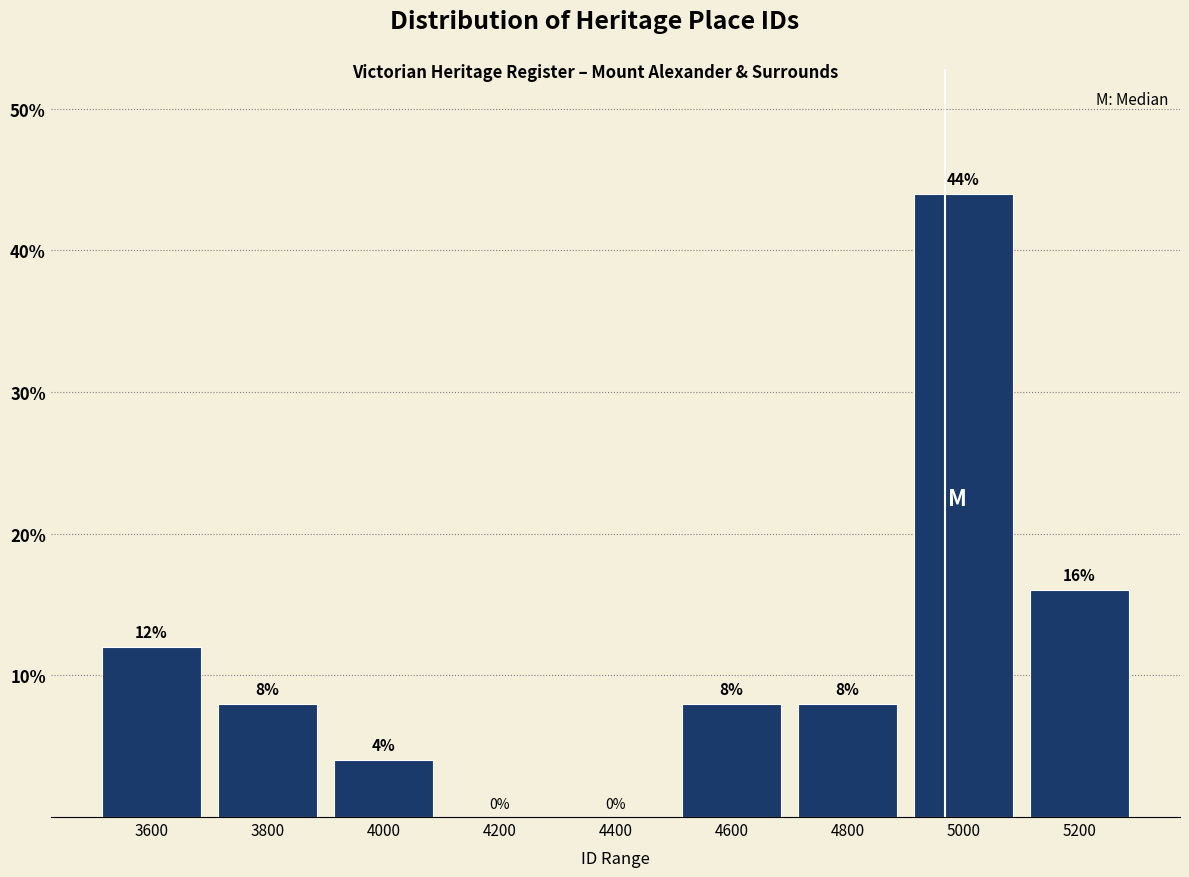

Reading left to right, transcribe this chart: for each bar, give the range it covers on the x-axis and its height.

3500 to 3700: 12
3700 to 3900: 8
3900 to 4100: 4
4100 to 4300: 0
4300 to 4500: 0
4500 to 4700: 8
4700 to 4900: 8
4900 to 5100: 44
5100 to 5300: 16